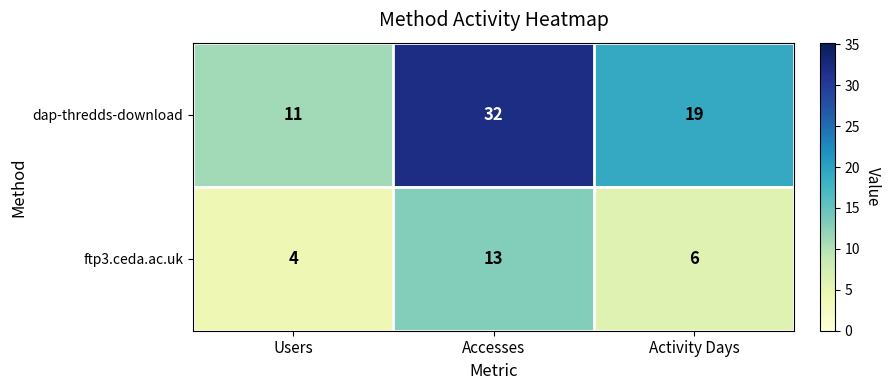

At which category is the sum across all series the highest?

Accesses